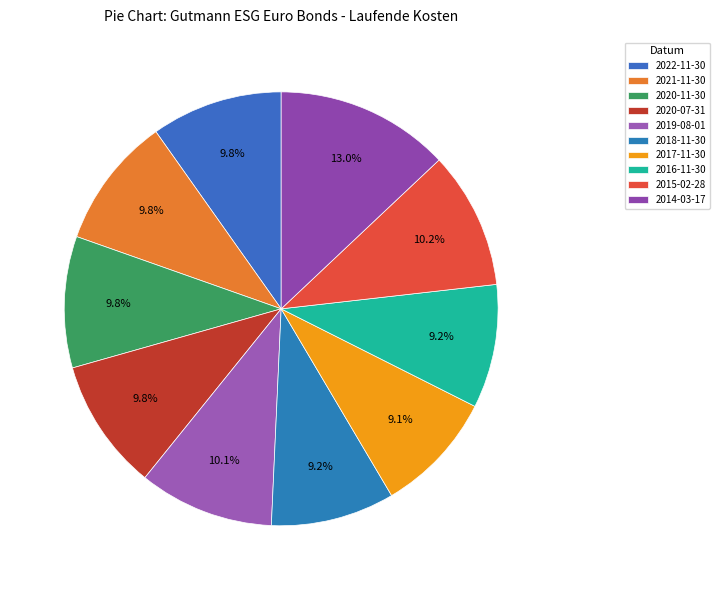

Count the number of slices in the pie.

10